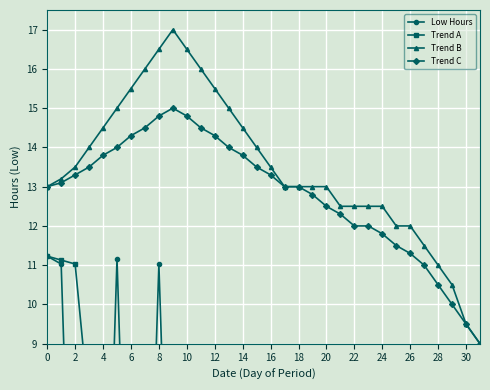

Which label corresponds to the smallest value in the chart?

2